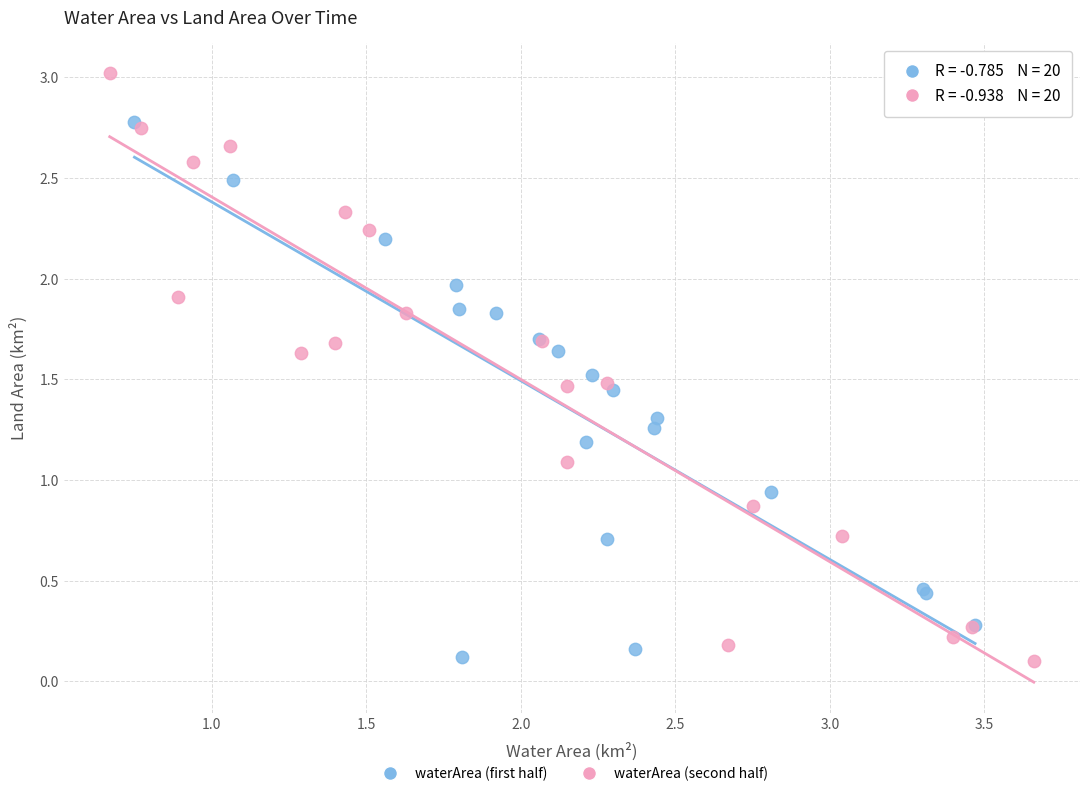

Which series has the widest spread of Y values?

waterArea (second half)